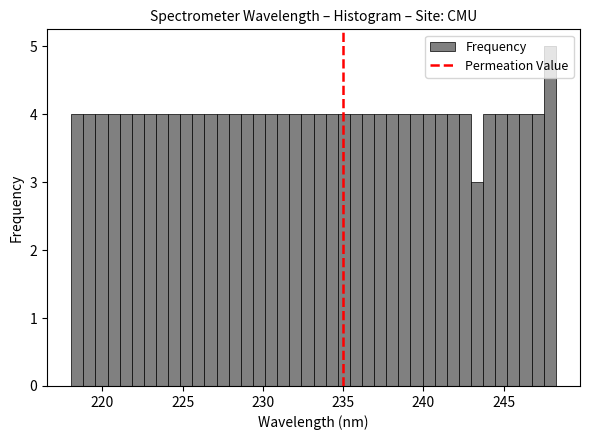

Read against the x-axis, roughly where is the centre of the tallest bar?

248.0